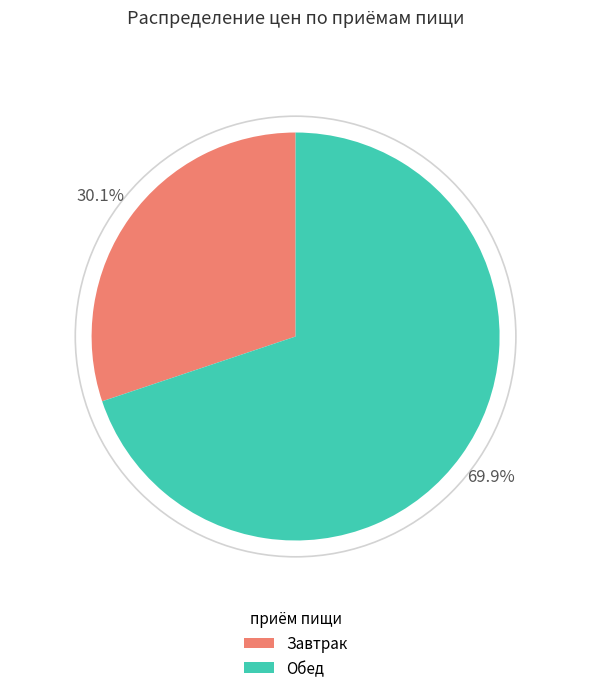

To the nearest percent, what is the average slice percentage?

50%